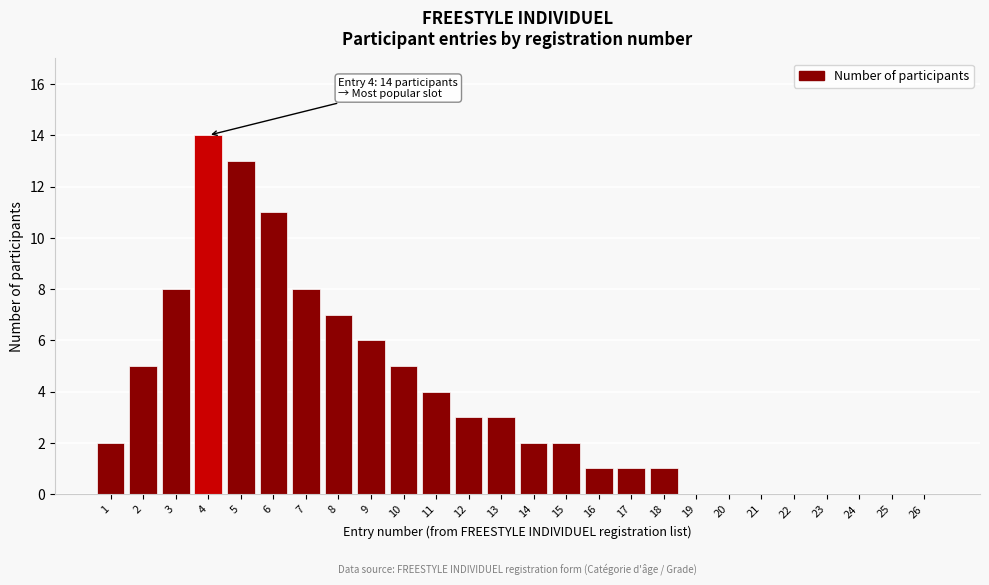

Reading right to left, transcribe all the data shown in this chart.

26=0	25=0	24=0	23=0	22=0	21=0	20=0	19=0	18=1	17=1	16=1	15=2	14=2	13=3	12=3	11=4	10=5	9=6	8=7	7=8	6=11	5=13	4=14	3=8	2=5	1=2